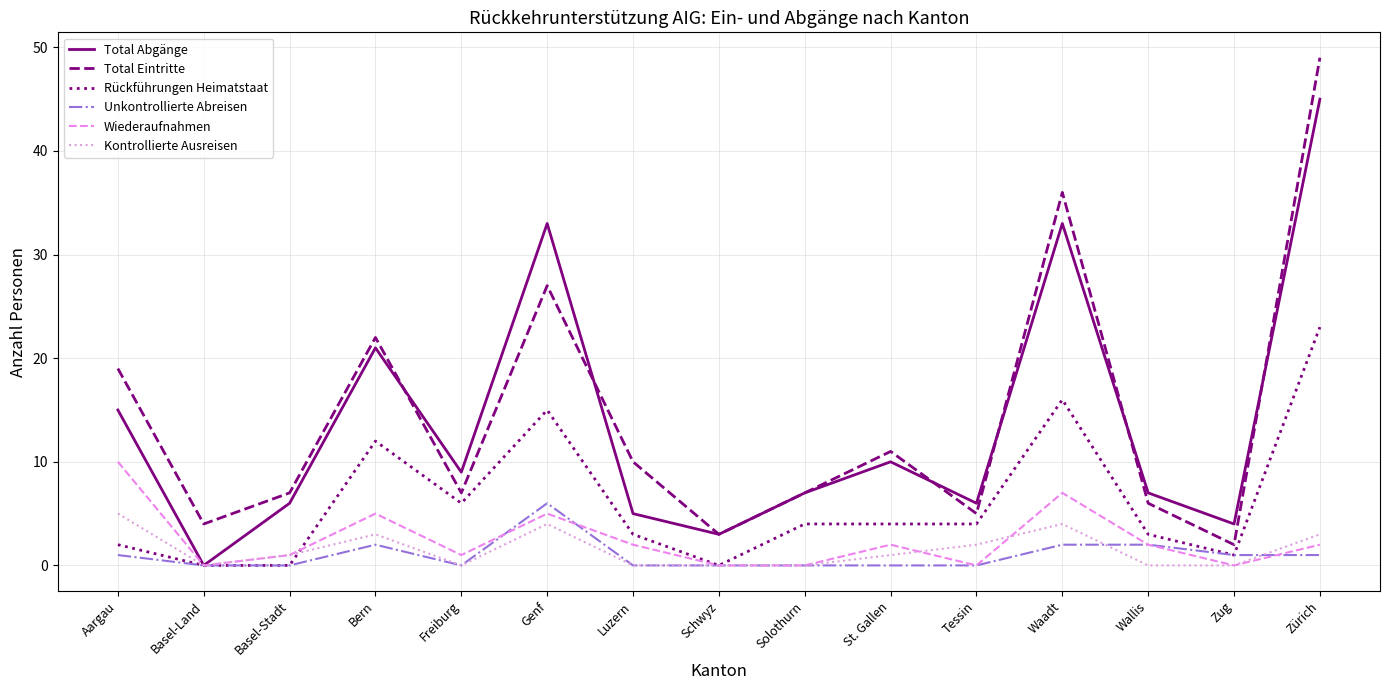

The value of Total Abgänge at St. Gallen is 5. True or false?

False